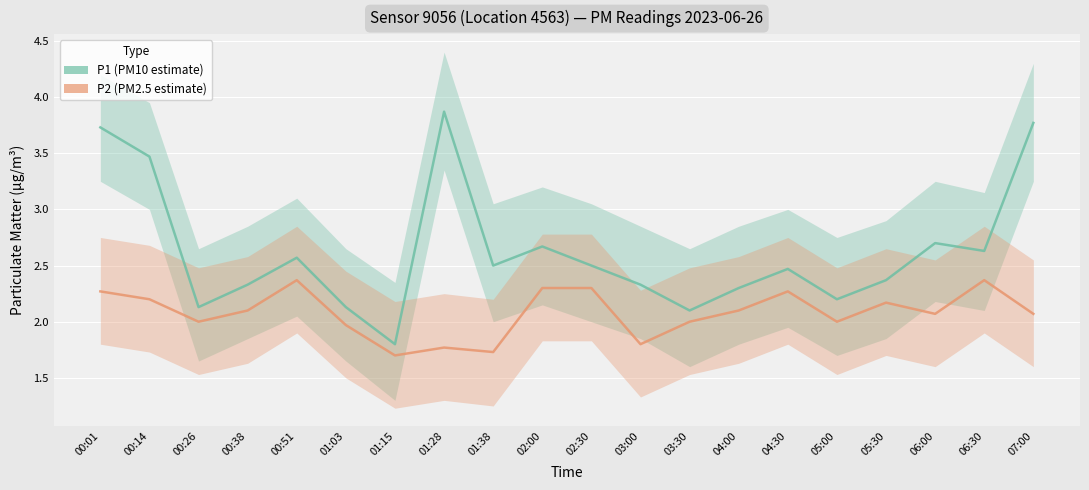

True or false: P2 (PM2.5 estimate) and P1 (PM10 estimate) intersect in this chart.

False